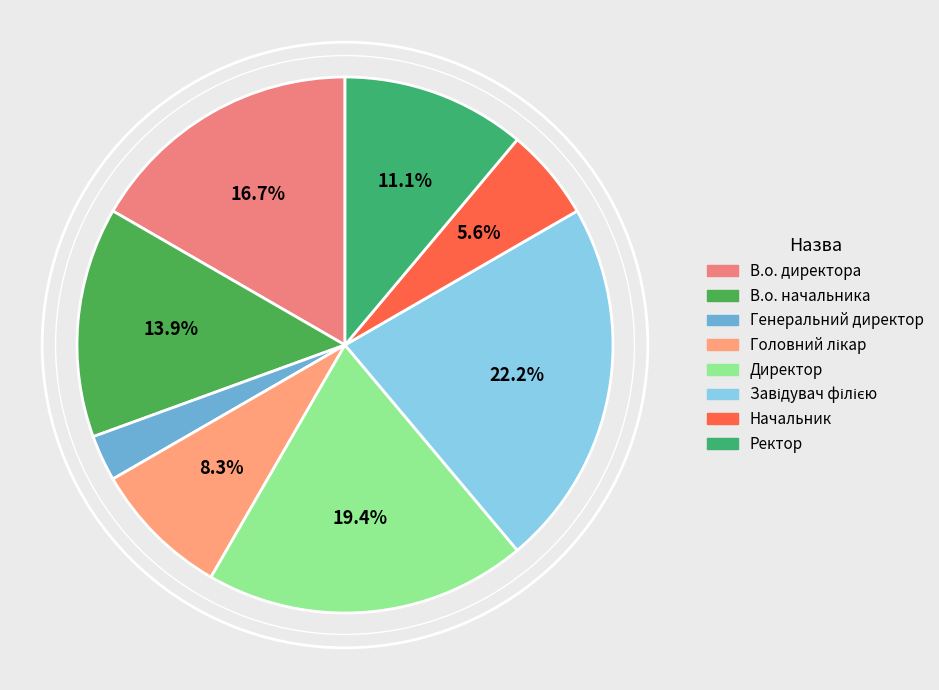

Is Завідувач філією the majority of the pie?

No